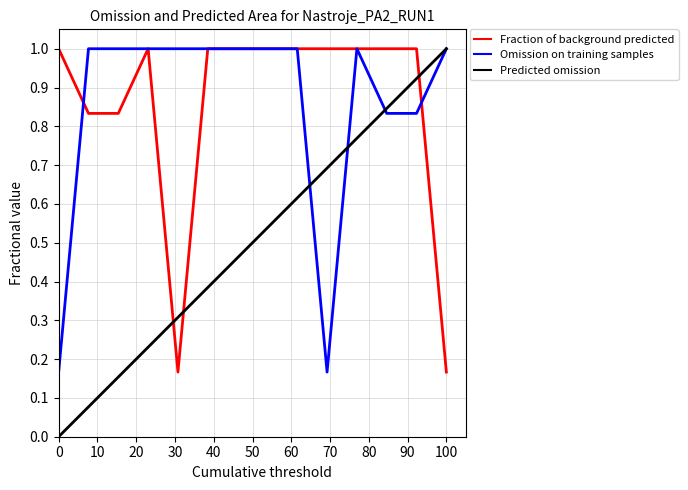

Which series has the widest spread of values?

Predicted omission